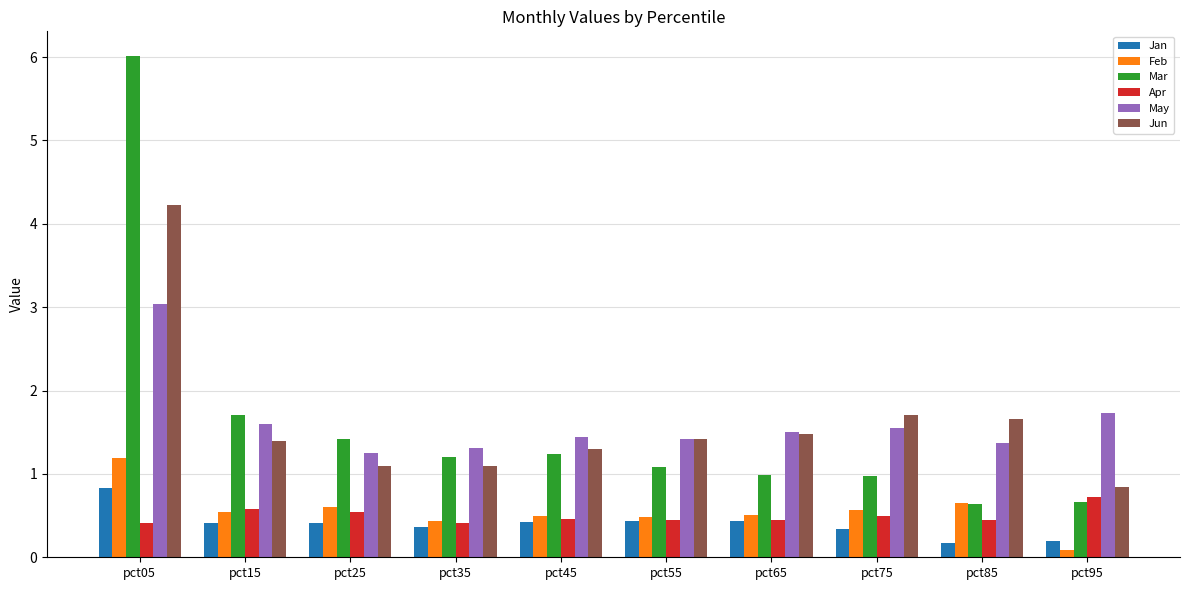

Which series has the widest spread of values?

Mar